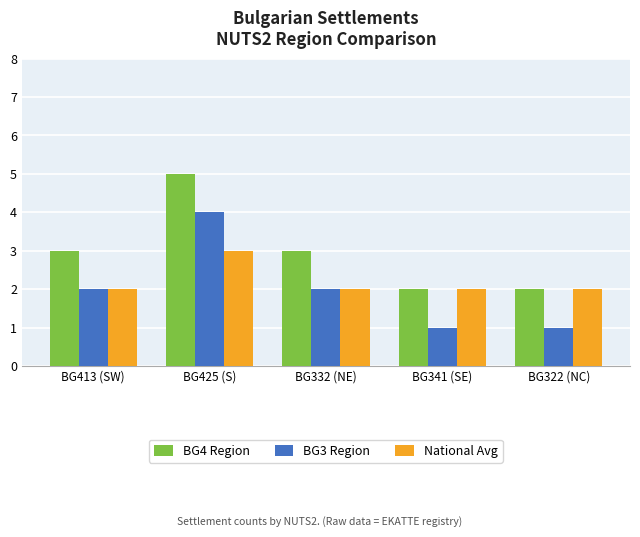

What is the value of the BG4 Region bar at the 4th from the left?

2